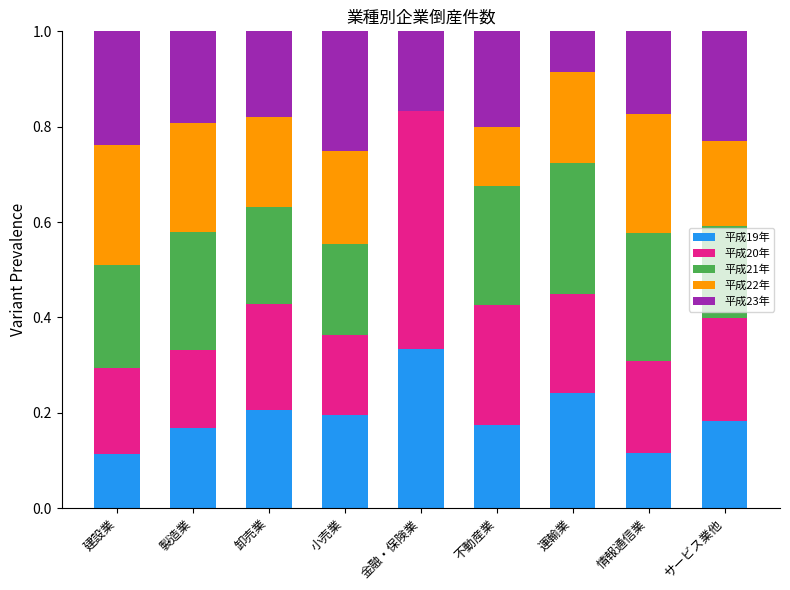

What is the total value across all series at 卸売業?

1.0